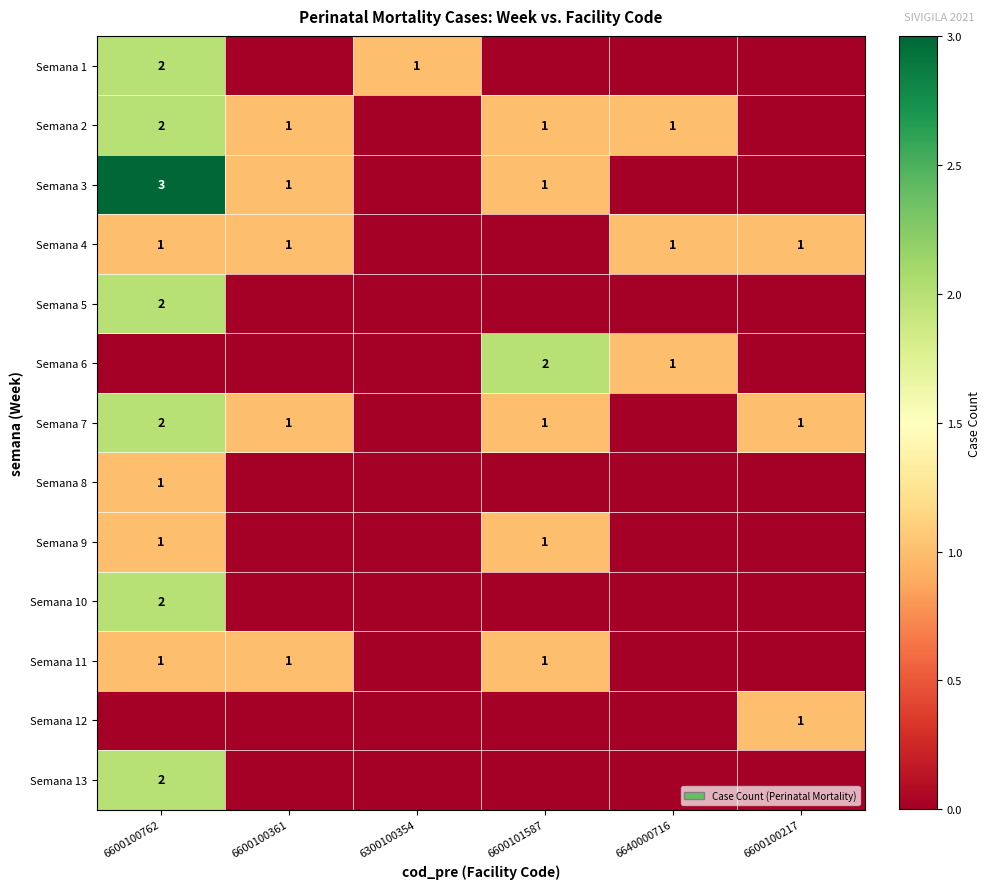

Is it true that Semana 6 equals 1 at 6600101587?

False